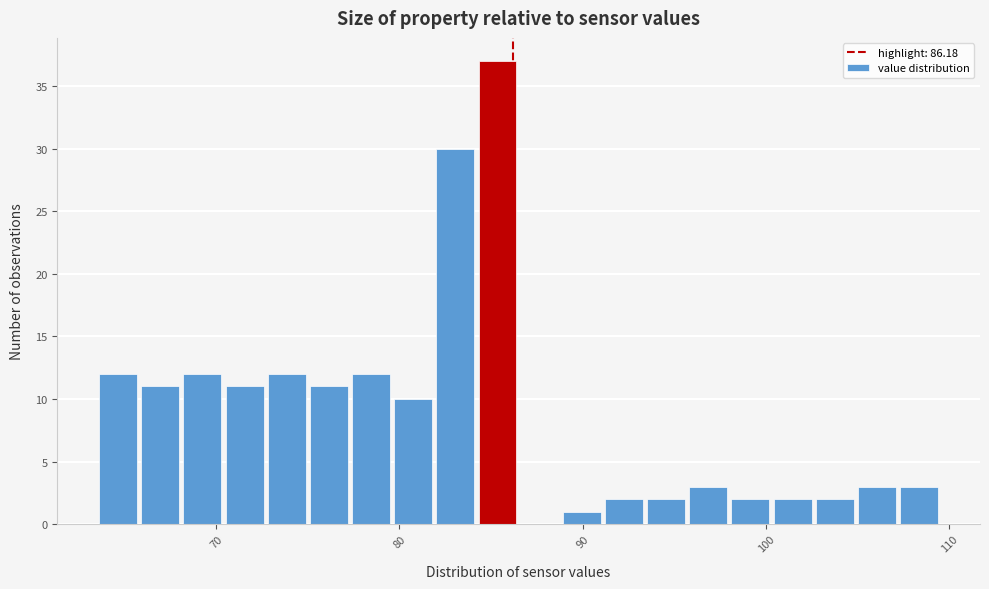

Read against the x-axis, roughly where is the centre of the tallest bar?

85